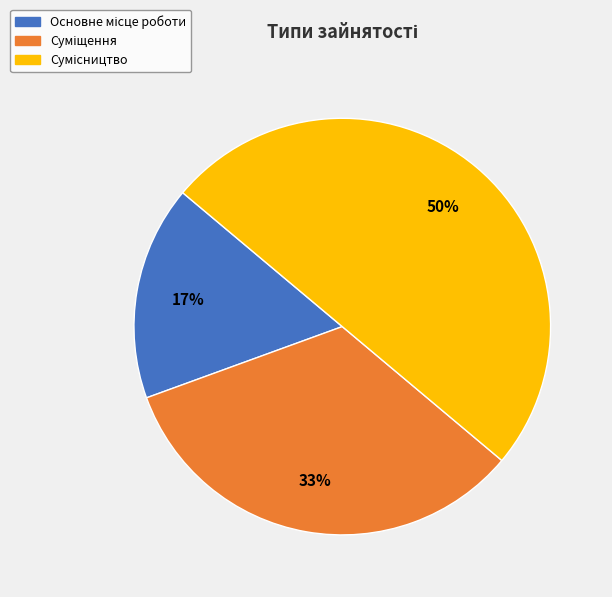

To the nearest percent, what is the average slice percentage?

33%